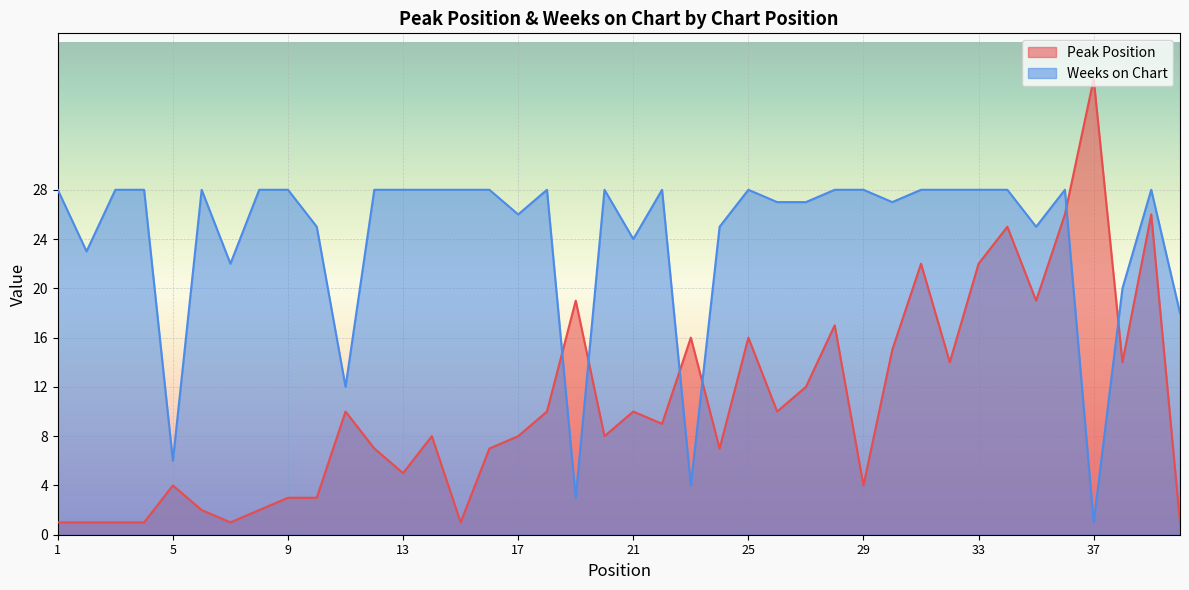

The value of Peak Position at 3 is 1. True or false?

True